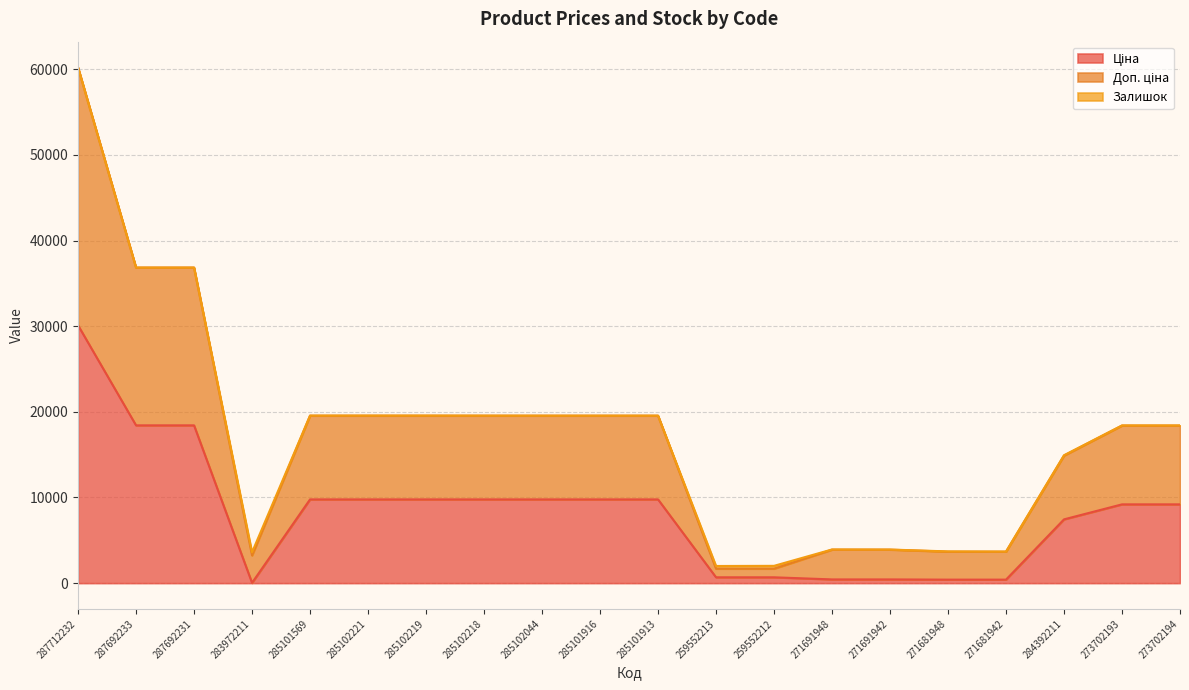

Is it true that Ціна equals 913.9 at 259552212?

False